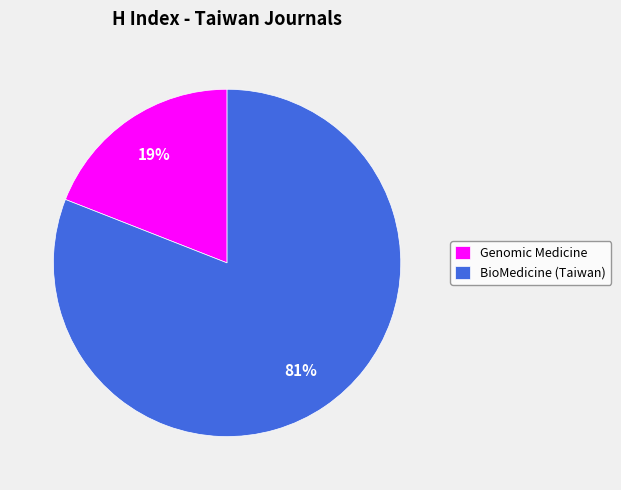

The Genomic Medicine slice represents 7% of the pie. True or false?

False